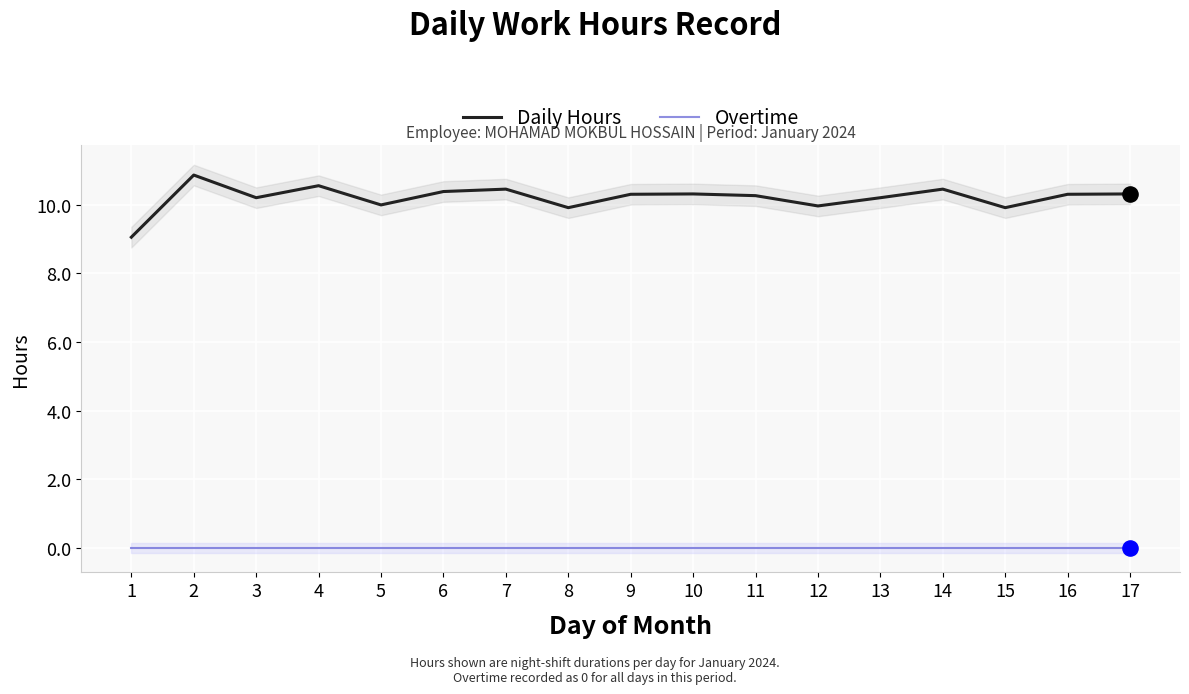

Which series reaches the minimum Y coordinate?

Overtime